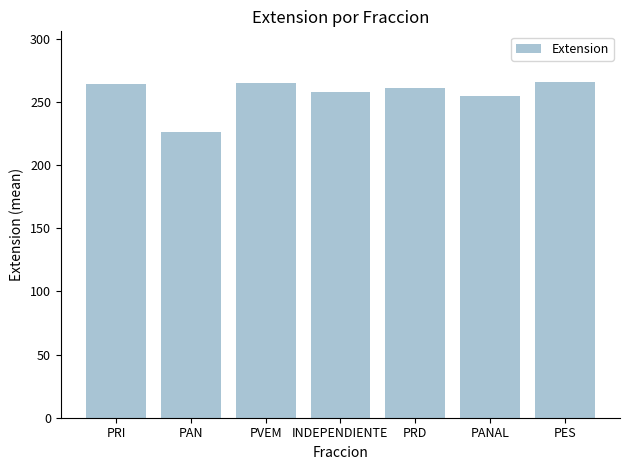

The chart shows a value of 266.0 at PES. True or false?

True